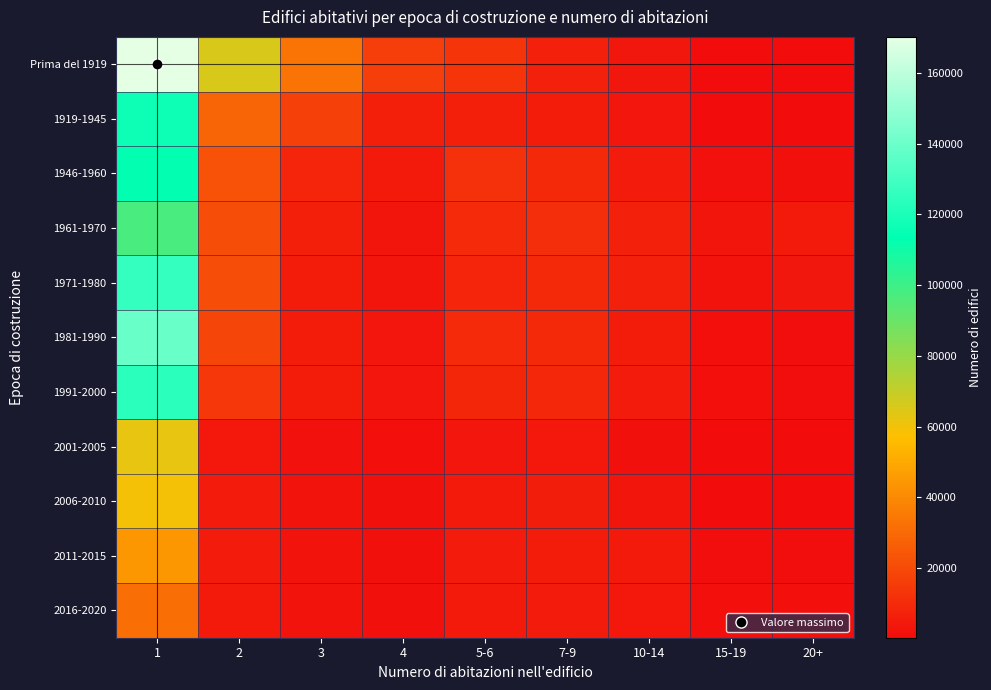

What is the total value across all series at 15-19?

16552